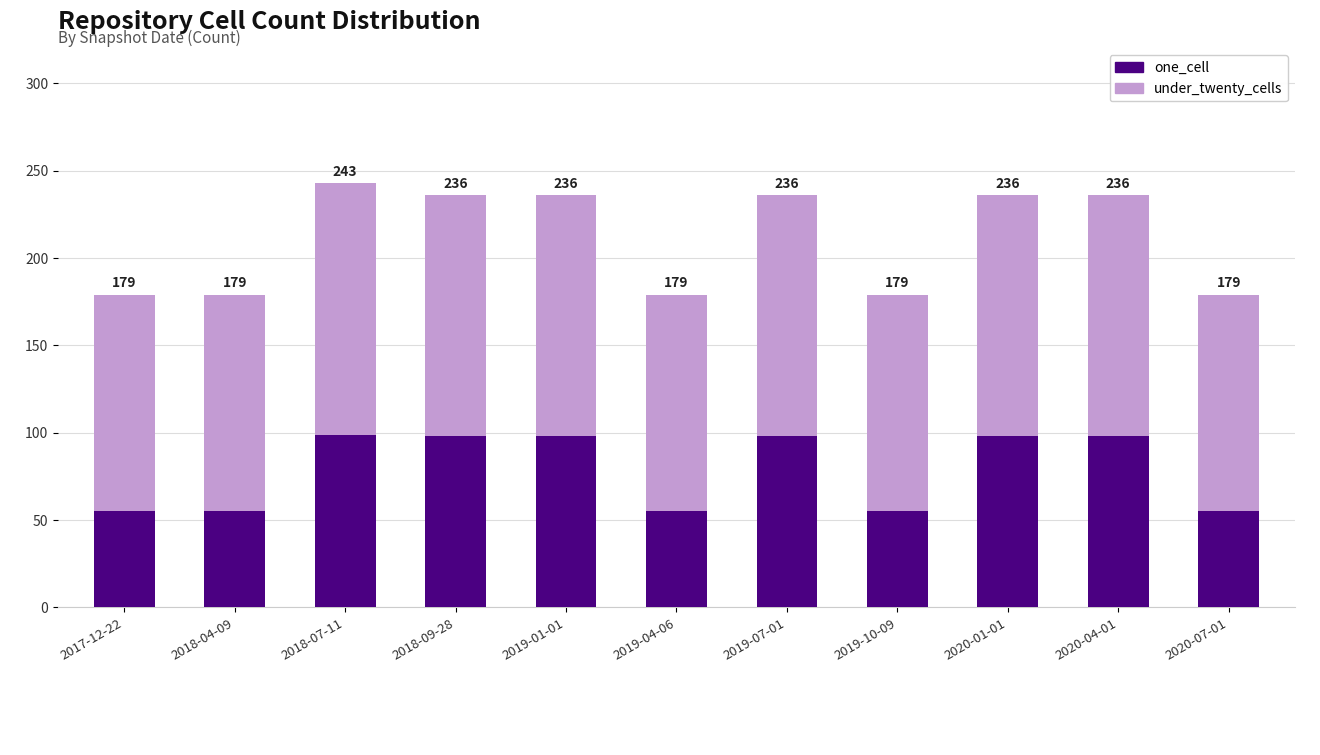

True or false: one_cell has a value of 98 at 2020-01-01.

True